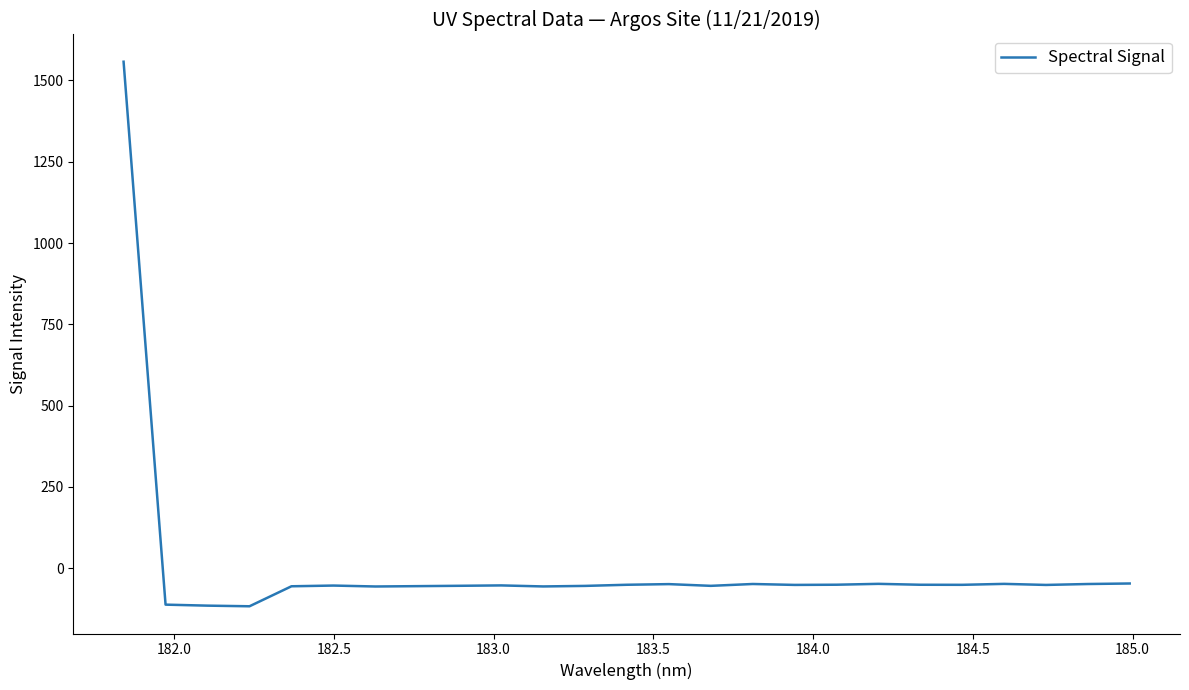

What is the maximum value shown in the chart?

1557.8